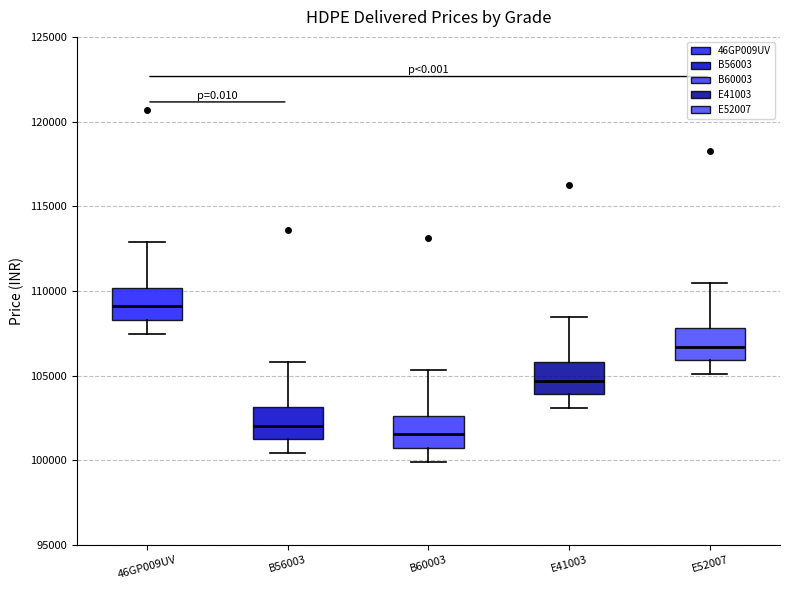

Reading left to right, transcribe this box plot: for each box, give where its median line is, the range the box spans, and where its two whiskers end, as read against the y-axis. The values are not printed on the chart, so give them approximately, as read against the axis.

46GP009UV: median 109000, box 108500 to 110000, whiskers 107500 to 113000
B56003: median 102000, box 101000 to 103000, whiskers 100500 to 106000
B60003: median 101500, box 100500 to 102500, whiskers 100000 to 105500
E41003: median 104500, box 104000 to 106000, whiskers 103000 to 108500
E52007: median 106500, box 106000 to 108000, whiskers 105000 to 110500